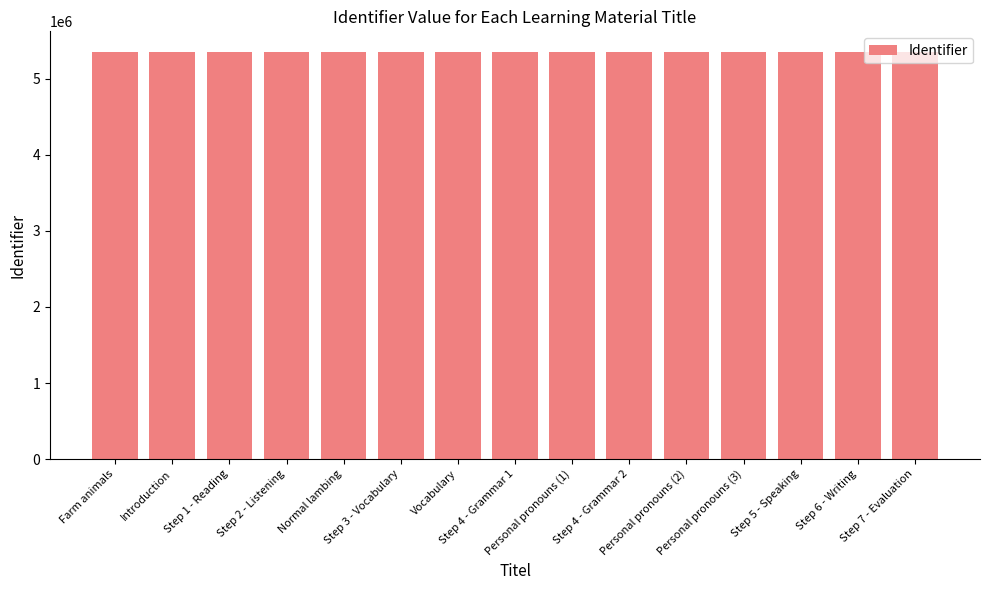

What is the value of the 6th bar from the left?

5356334